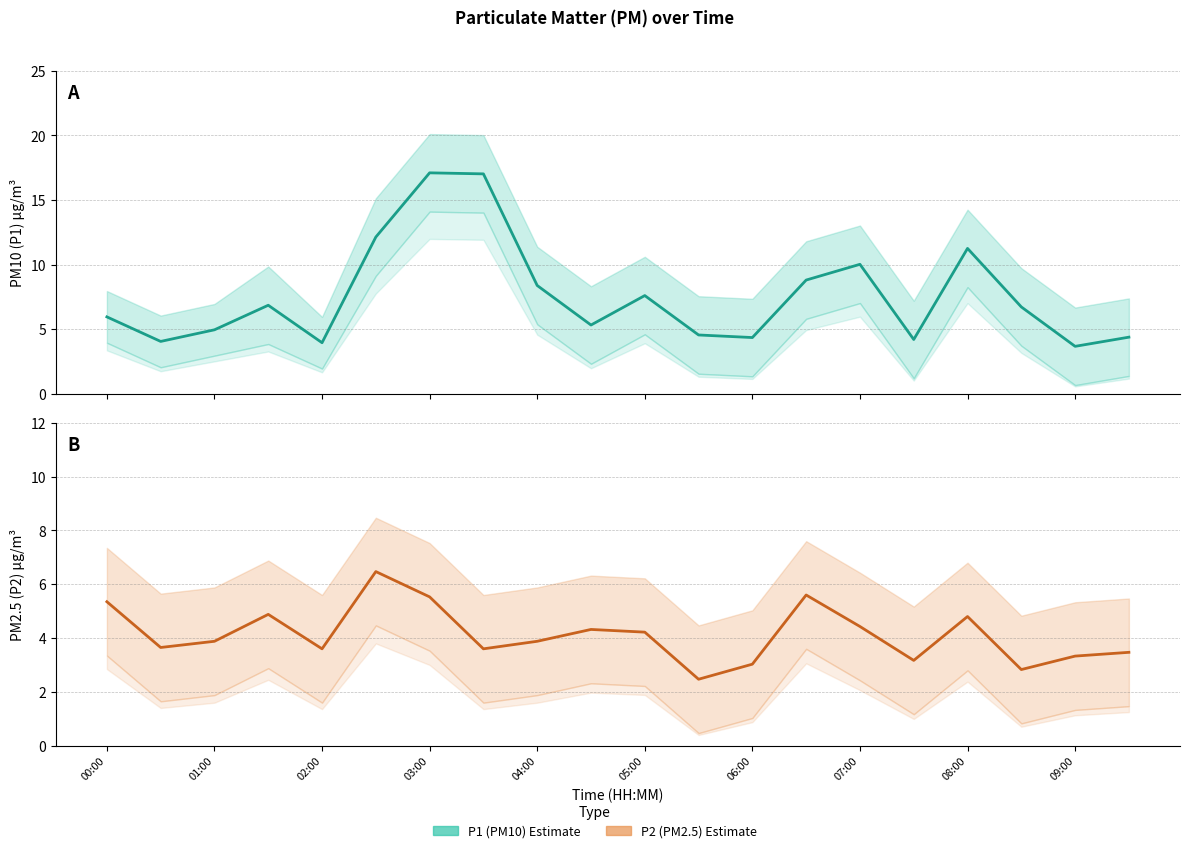

What is the average value of the P1 (PM10) Estimate series?

7.6